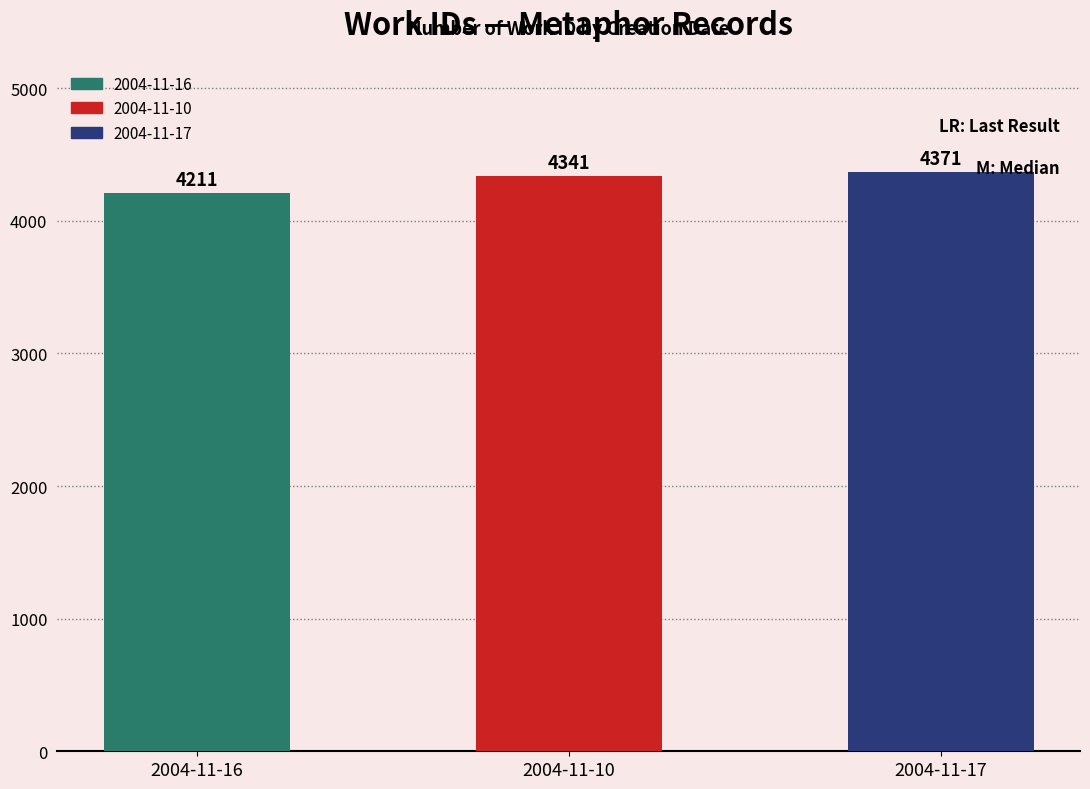

What is the sum of the values at 2004-11-17 and 2004-11-10?

8712